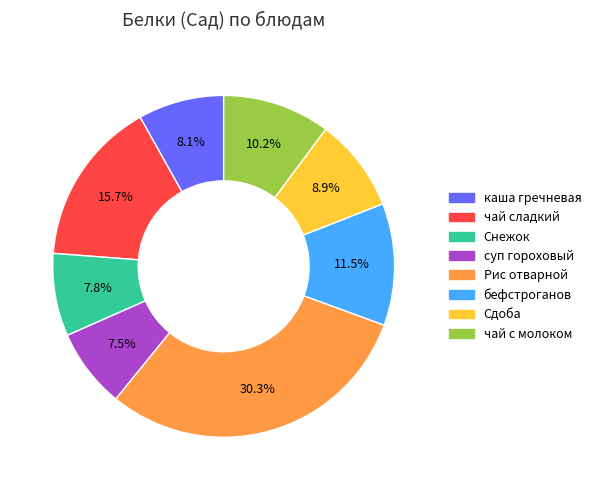

Do каша гречневая and Снежок together represent more than half of the pie?

No